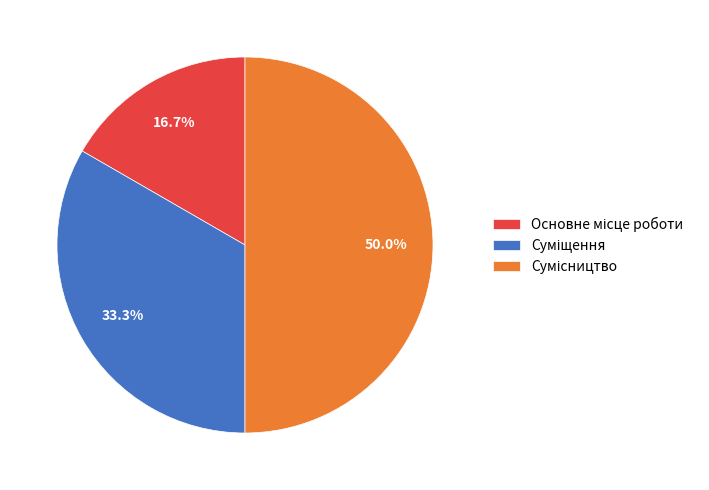

To the nearest percent, what percentage of the pie is Основне місце роботи?

17%